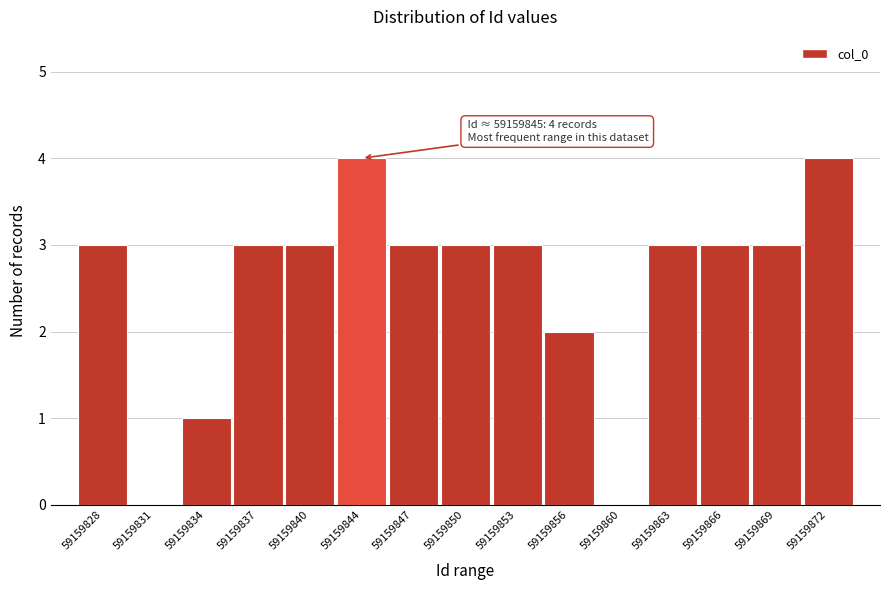

Reading left to right, what are all the values shown in this chart?

59159828=3	59159831=0	59159834=1	59159837=3	59159840=3	59159844=4	59159847=3	59159850=3	59159853=3	59159856=2	59159860=0	59159863=3	59159866=3	59159869=3	59159872=4